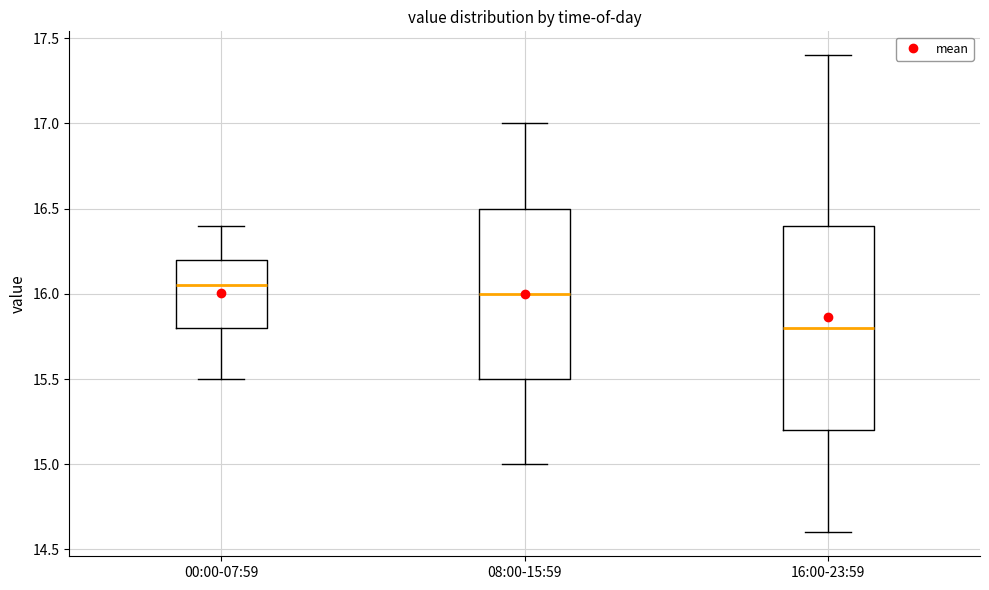

Reading left to right, transcribe this box plot: for each box, give where its median line is, the range the box spans, and where its two whiskers end, as read against the y-axis. The values are not printed on the chart, so give them approximately, as read against the axis.

00:00-07:59: median 16.05, box 15.80 to 16.20, whiskers 15.50 to 16.40
08:00-15:59: median 16.00, box 15.50 to 16.50, whiskers 15.00 to 17.00
16:00-23:59: median 15.80, box 15.20 to 16.40, whiskers 14.60 to 17.40